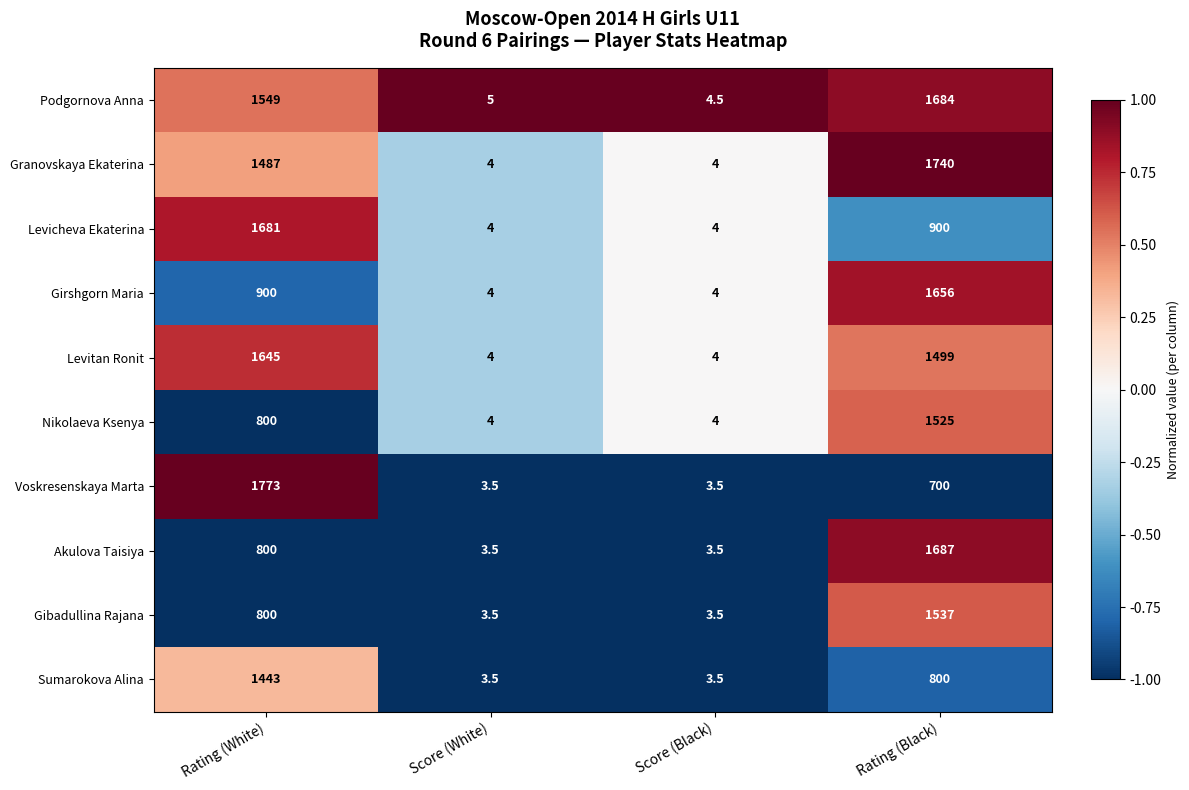

What is the minimum value shown in the chart?

3.5